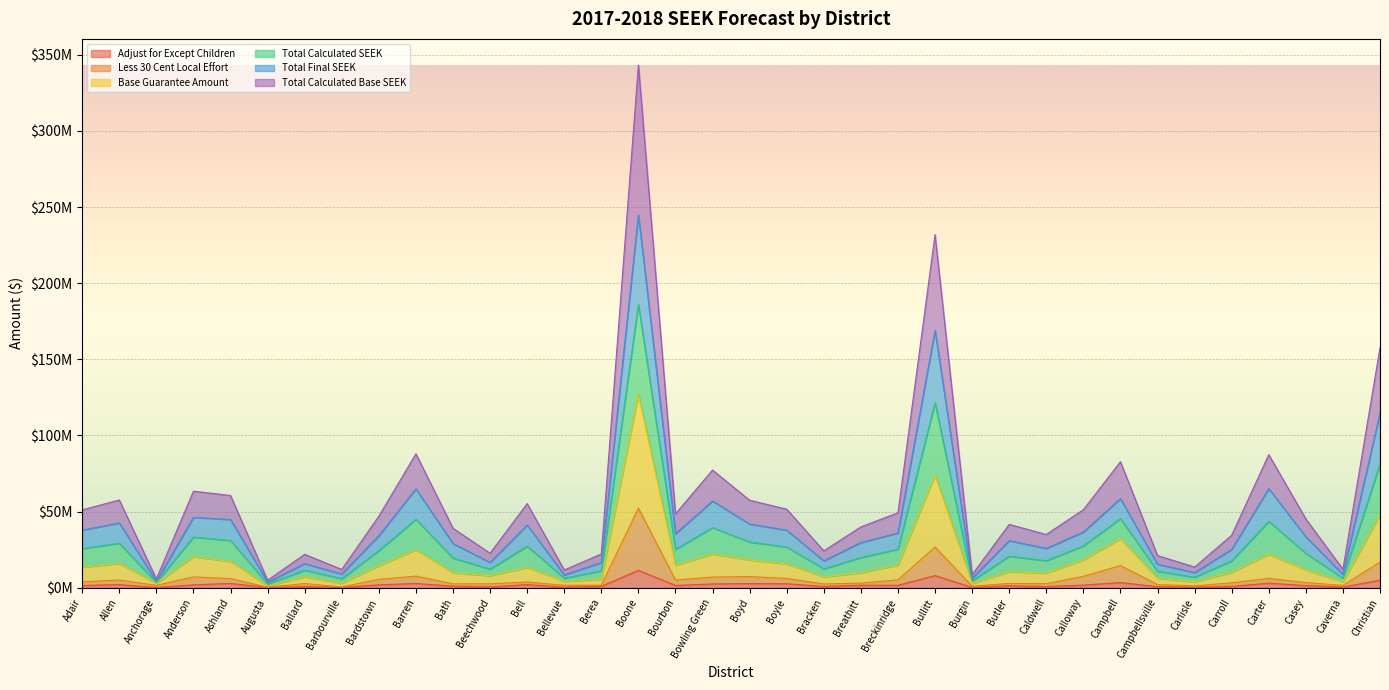

What is the label of the 15th point from the left?

Berea